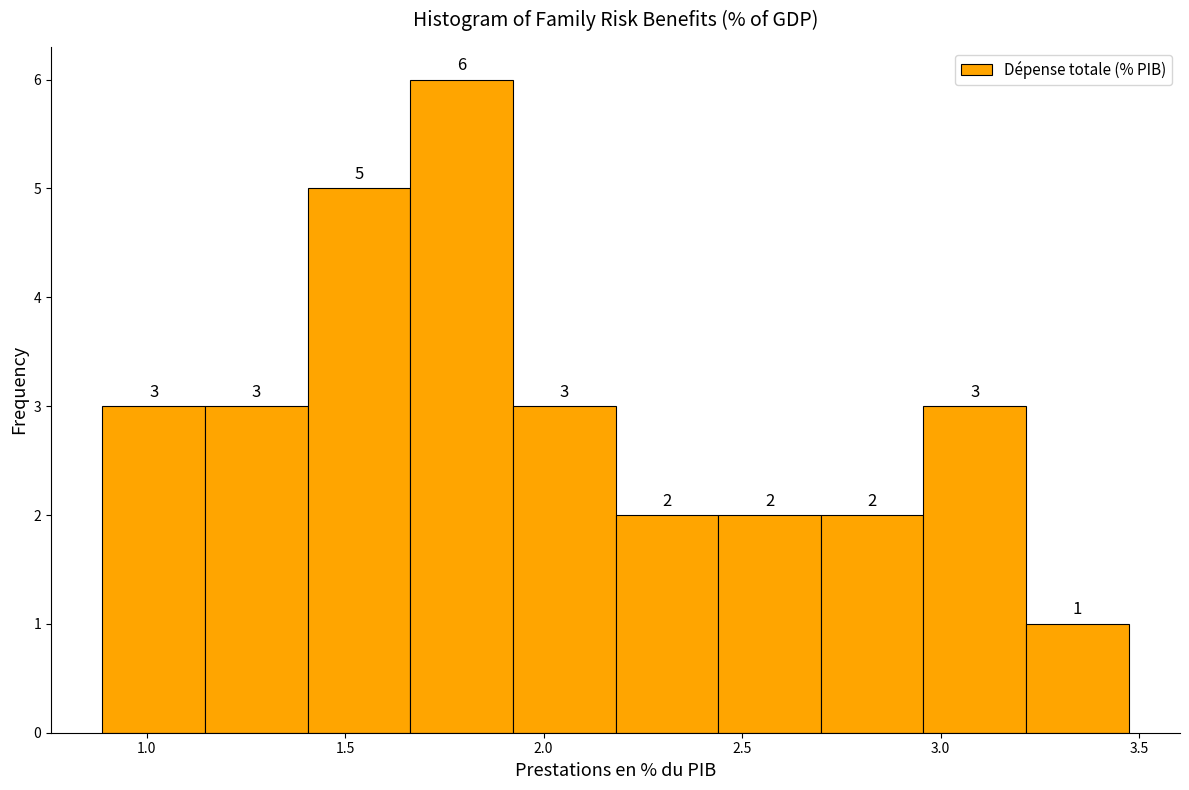

Reading left to right, transcribe this chart: for each bar, give the range it covers on the x-axis and its height. The bar edges are not printed on the chart, so give them approximately, as read against the axis.

0.90 to 1.15: 3
1.15 to 1.40: 3
1.40 to 1.65: 5
1.65 to 1.90: 6
1.90 to 2.20: 3
2.20 to 2.45: 2
2.45 to 2.70: 2
2.70 to 2.95: 2
2.95 to 3.20: 3
3.20 to 3.45: 1